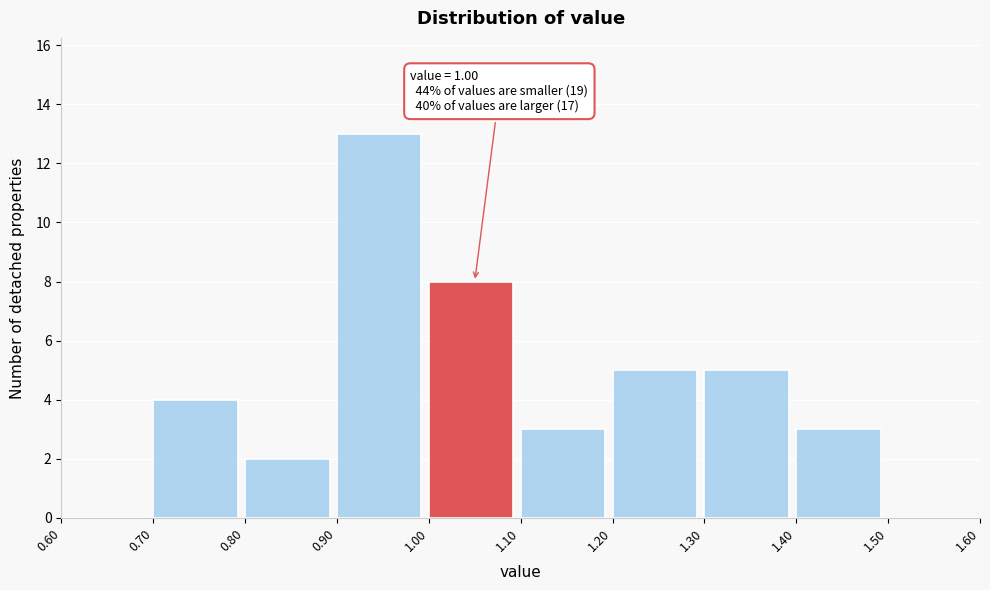

Over which range of the x-axis is the bar tallest?

0.90 to 1.00